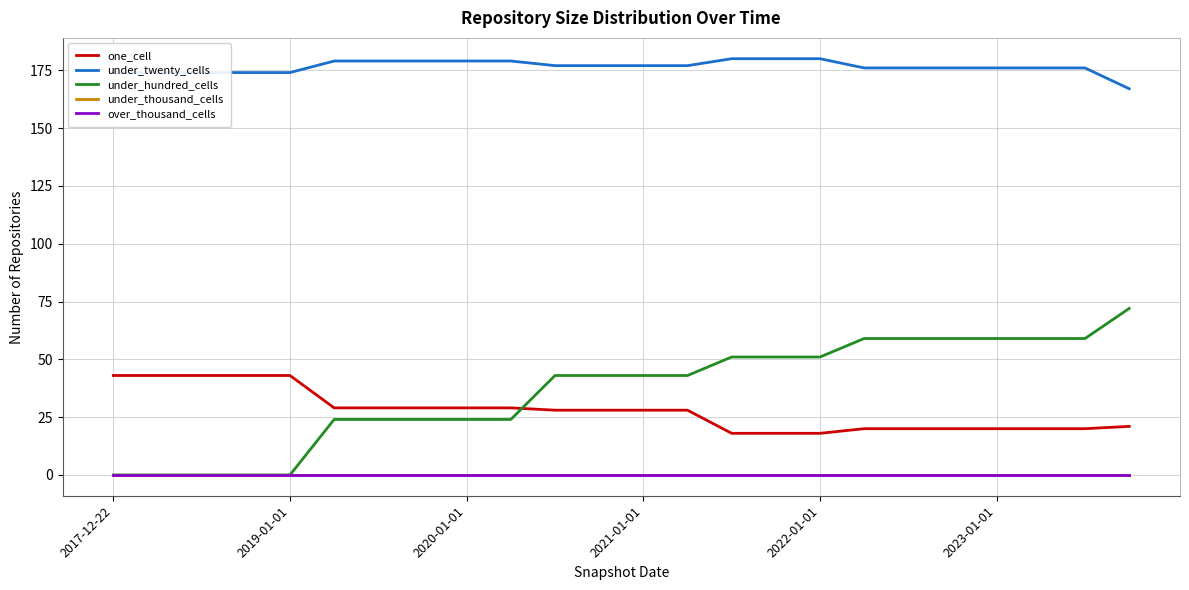

True or false: over_thousand_cells and one_cell intersect in this chart.

False